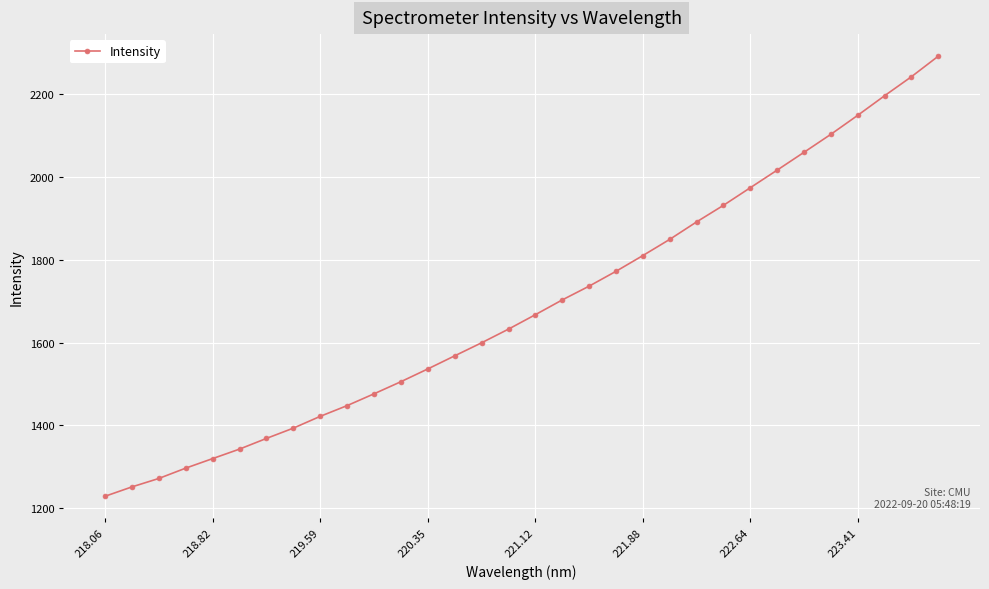

What is the average value?

1689.3